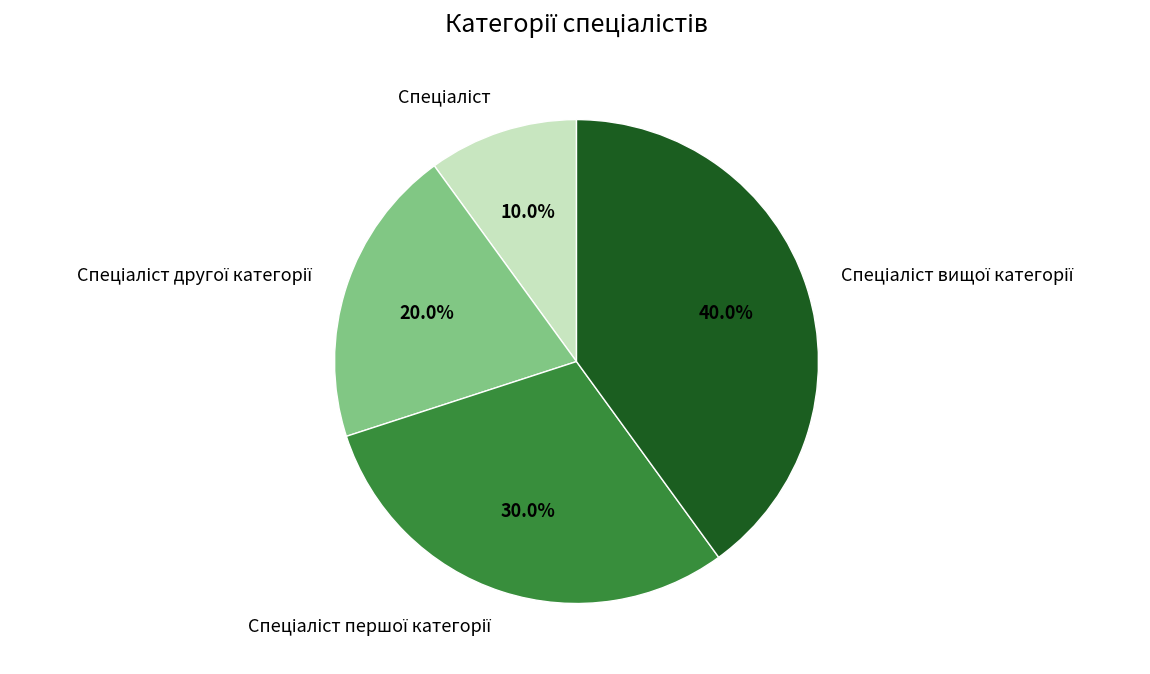

Is there a majority slice in this chart?

No